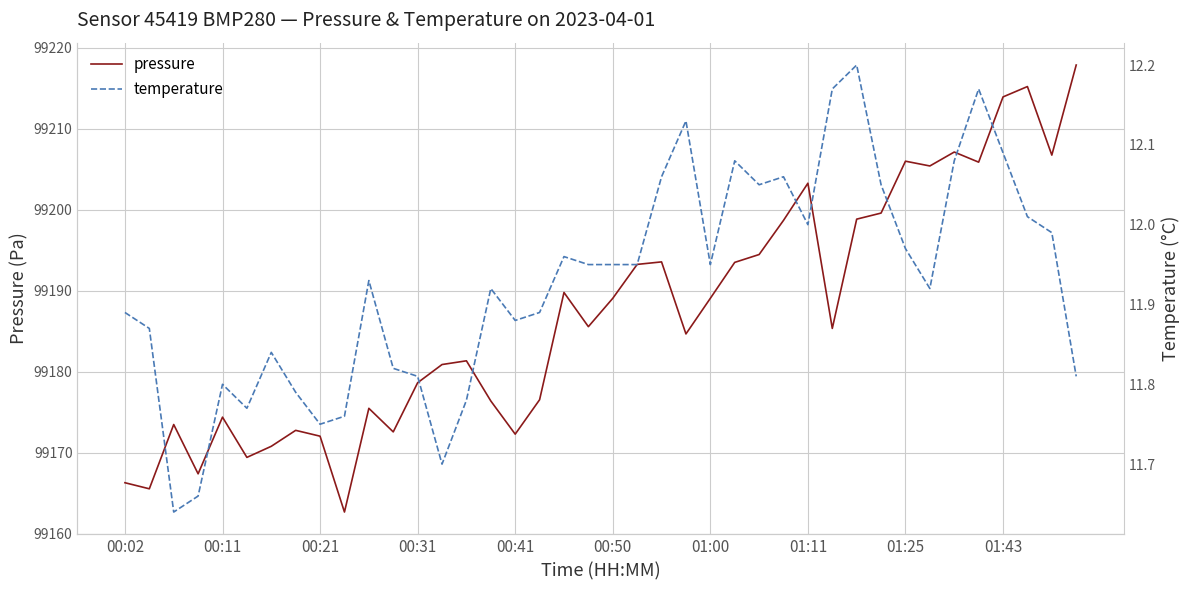

How many values in the pressure series are below 99185?

19